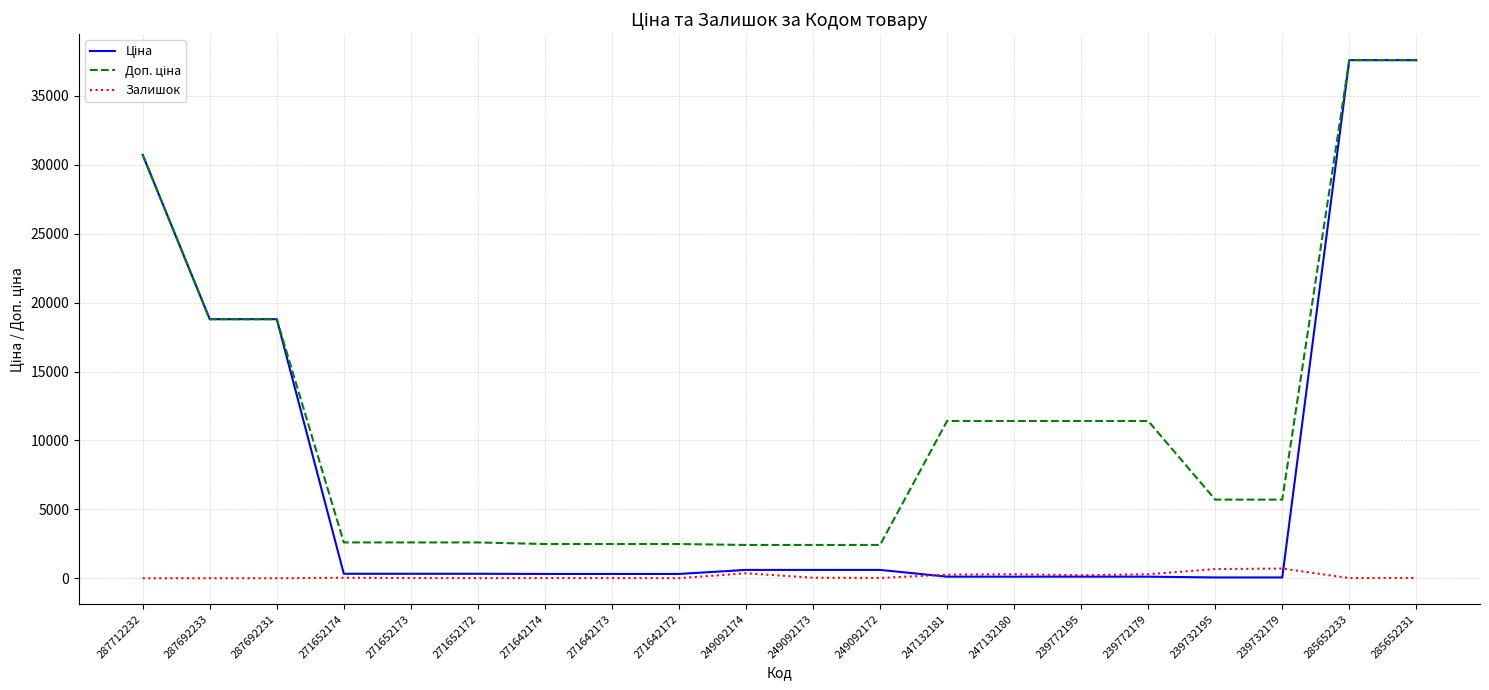

True or false: Залишок has a value of 37.0 at 271652174.

True